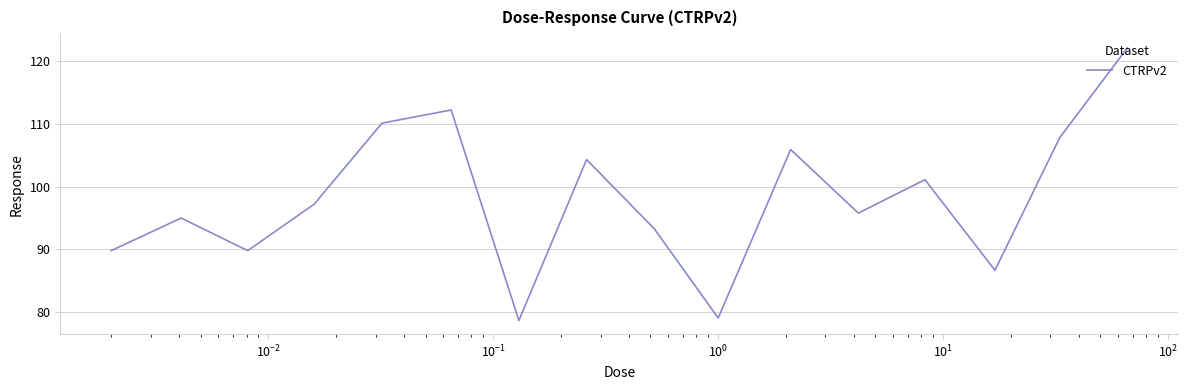

True or false: there are more than 0 points higher than both neighbors.

True